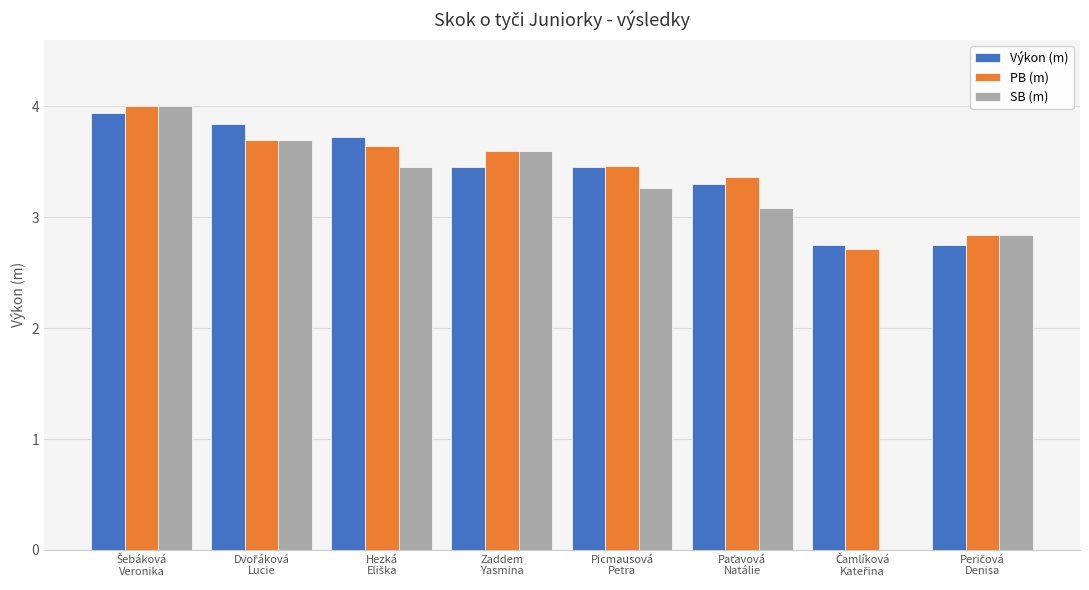

What is the difference between the second highest and minimum values in the PB (m) series?

1.0